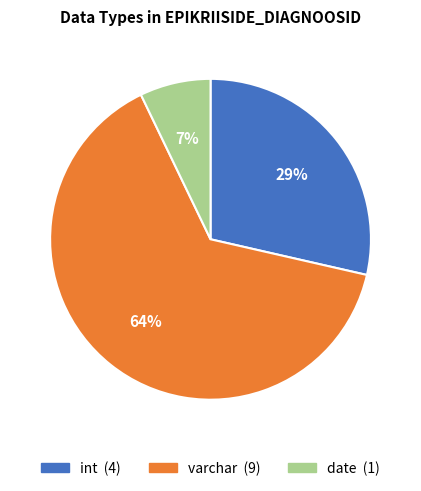

True or false: varchar accounts for 64% of the total.

True